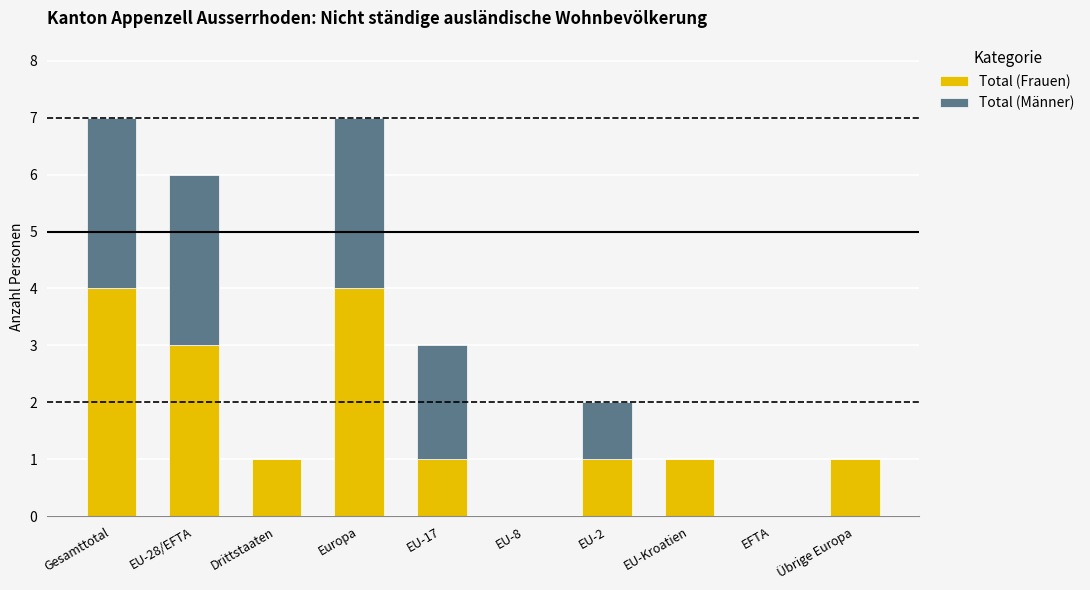

Is it true that Total (Frauen) equals 5 at EU-28/EFTA?

False